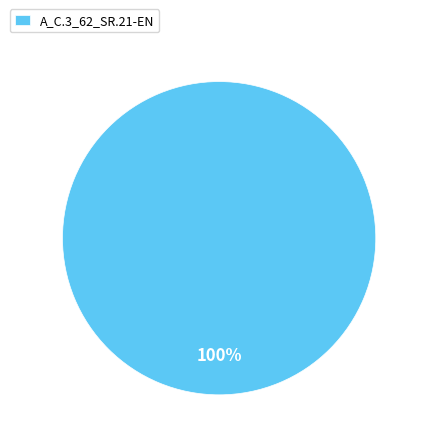

How many slices are in this pie chart?

1